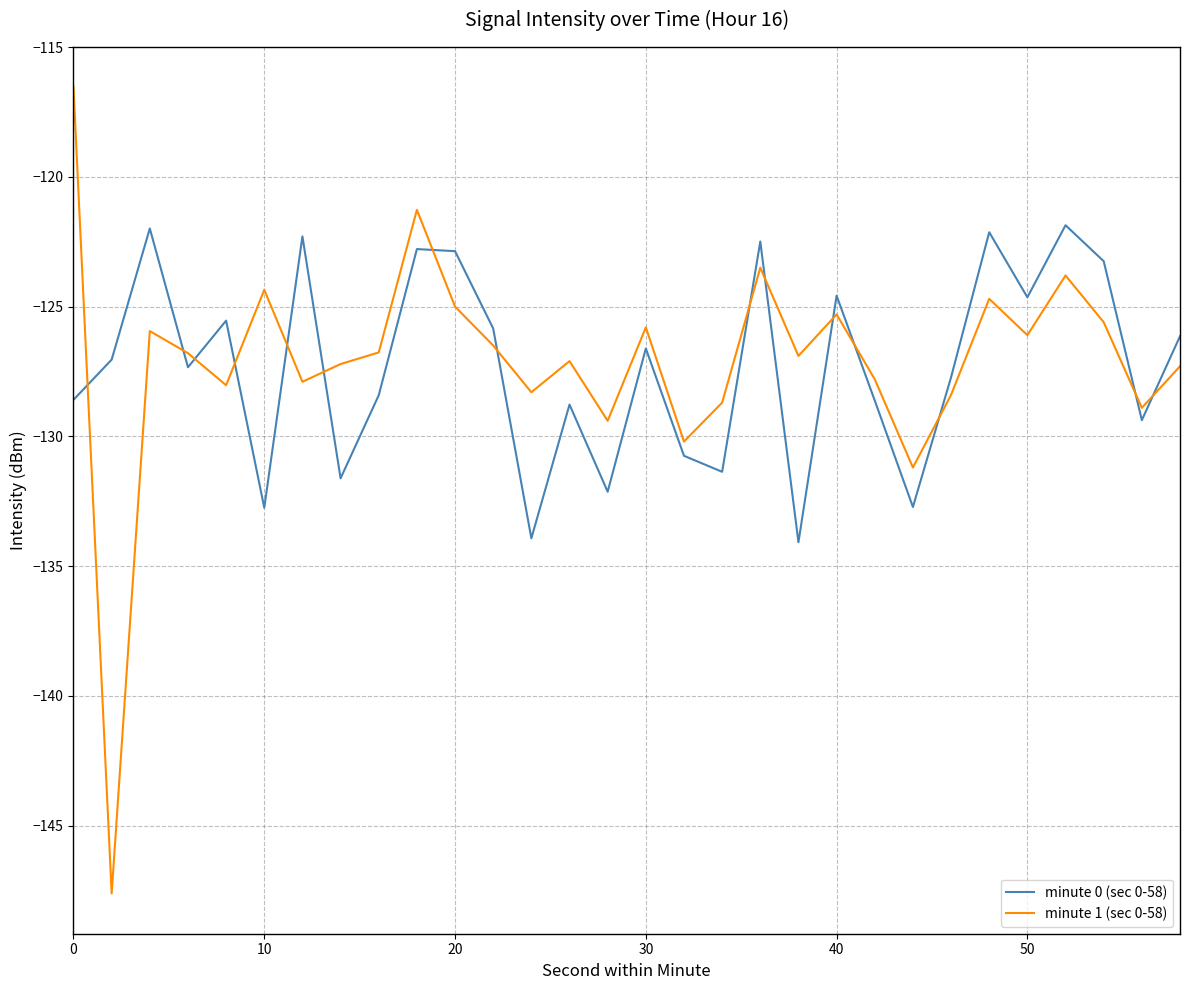

True or false: minute 1 (sec 0-58) and minute 0 (sec 0-58) intersect in this chart.

True